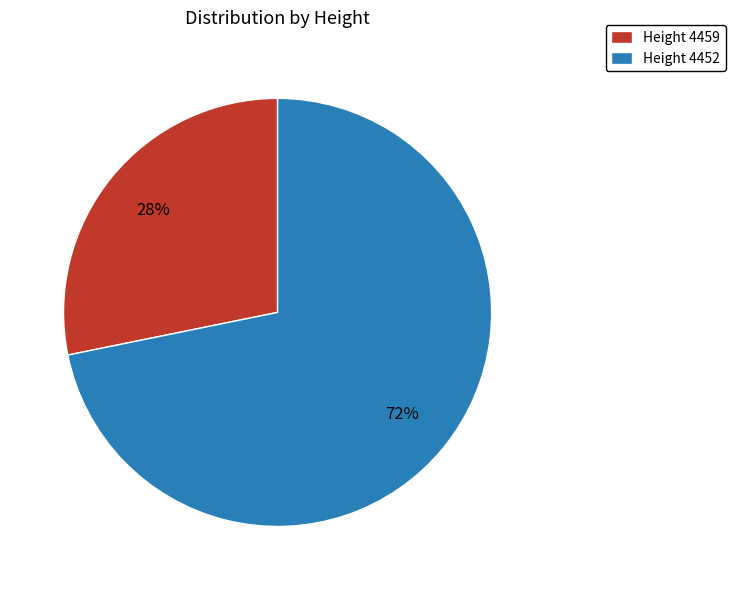

Approximately how many times larger is the value at Height 4459 compared to Height 4452?

0.4